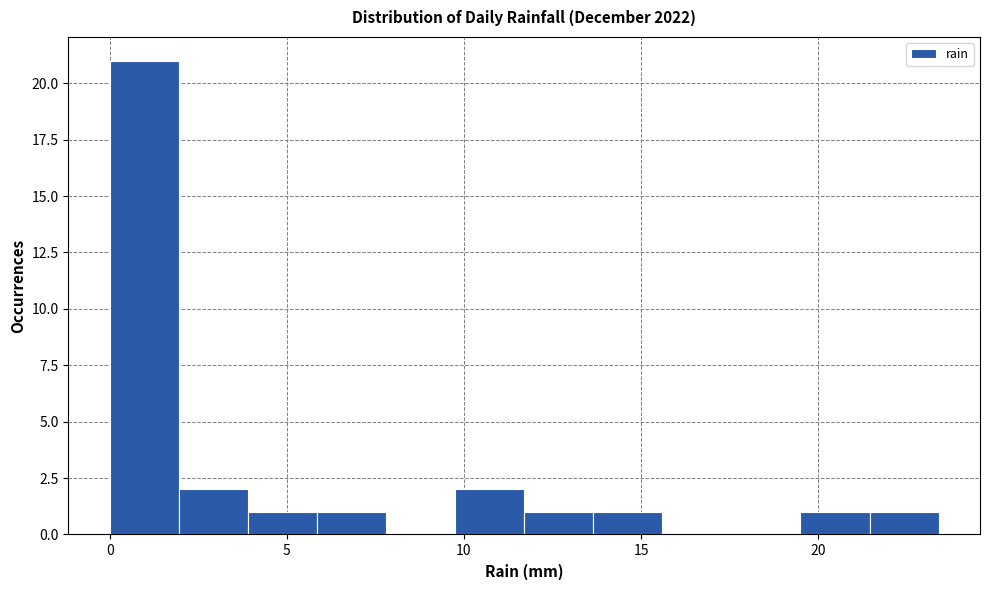

Read against the x-axis, roughly where is the centre of the tallest bar?

1.0